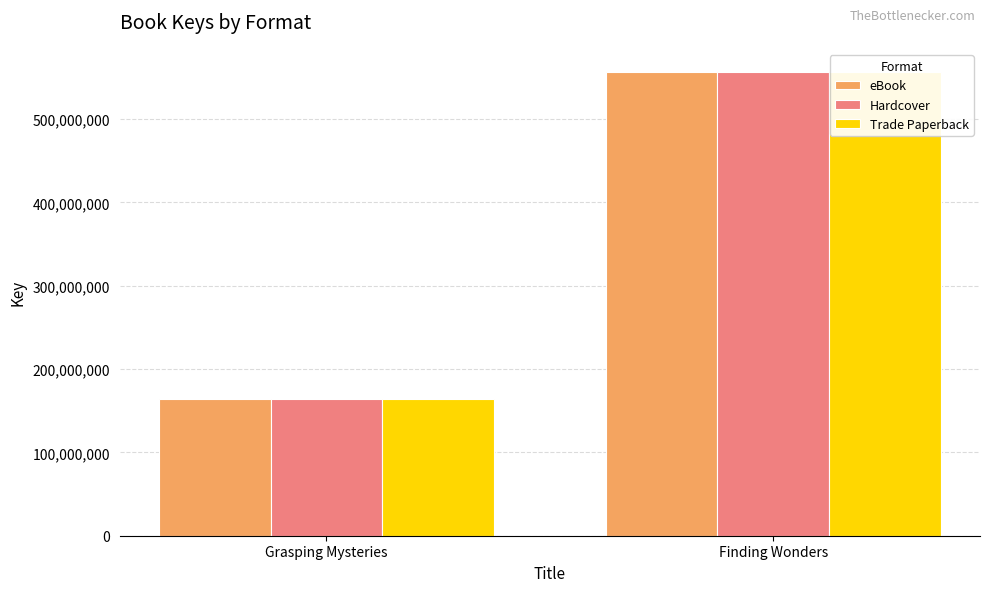

Are the bars horizontal?

No